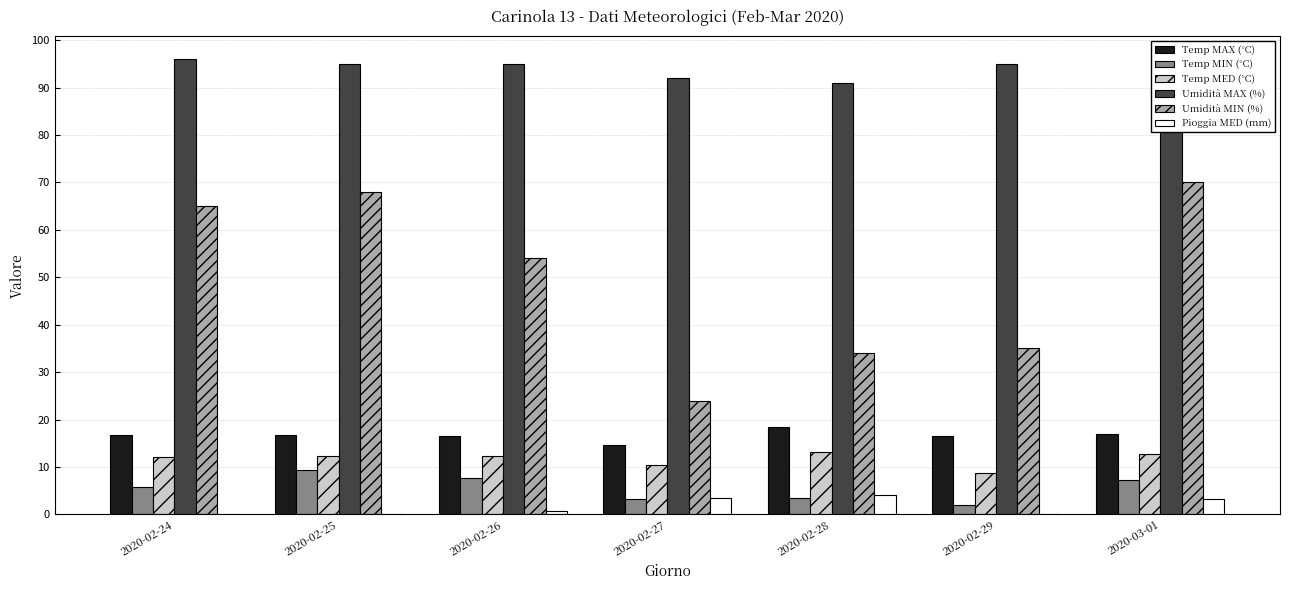

What is the difference between the Umidità MIN (%) values at 2020-02-28 and 2020-02-24?

31.0